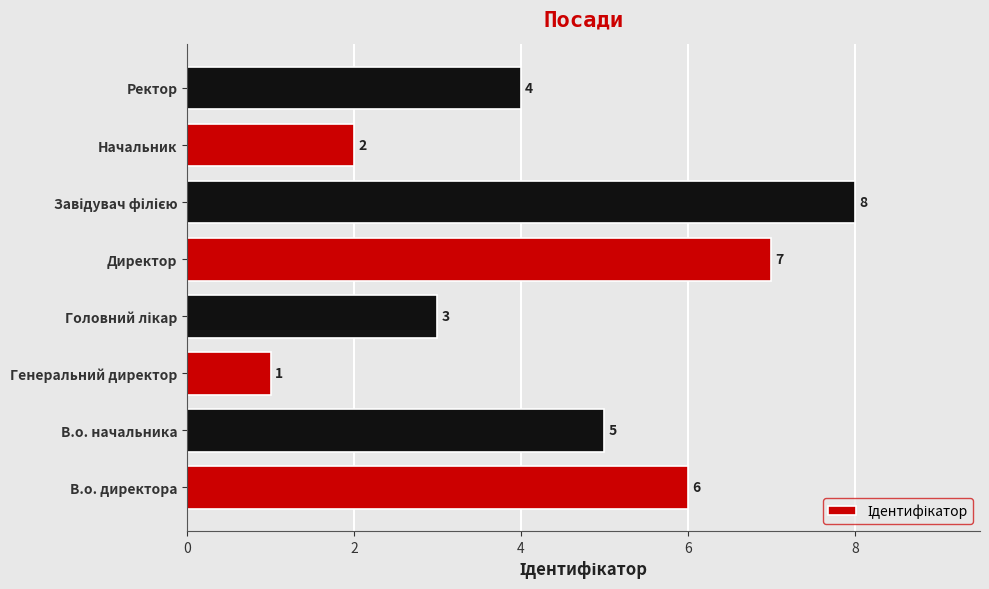

What is the sum of all values?

36